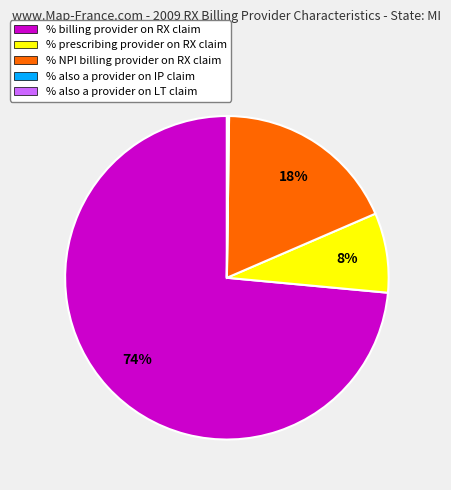

To the nearest percent, what is the average slice percentage?

20%